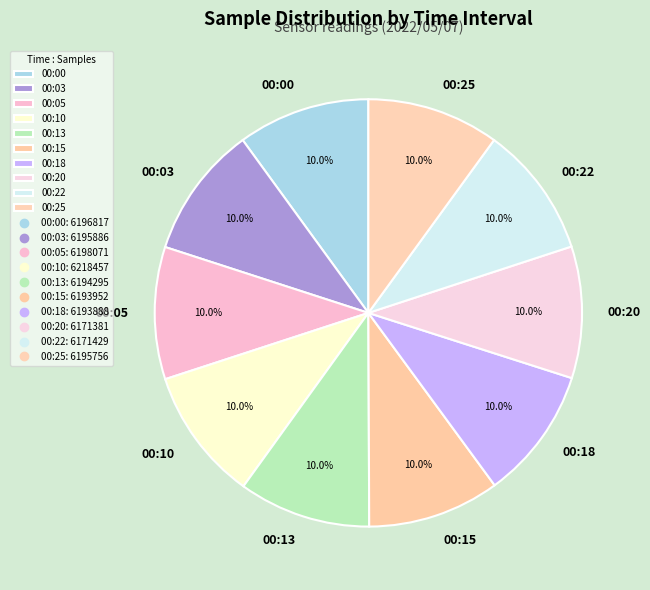

Count the number of slices in the pie.

10